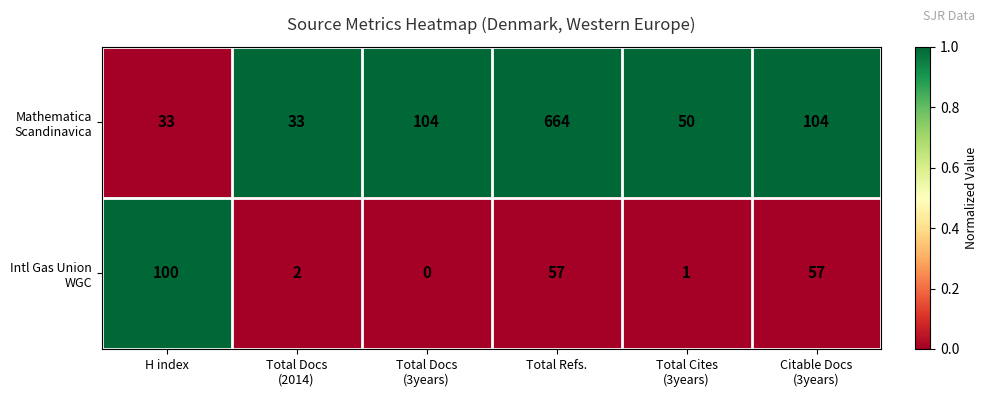

Which label corresponds to the largest value in the chart?

Total Refs.